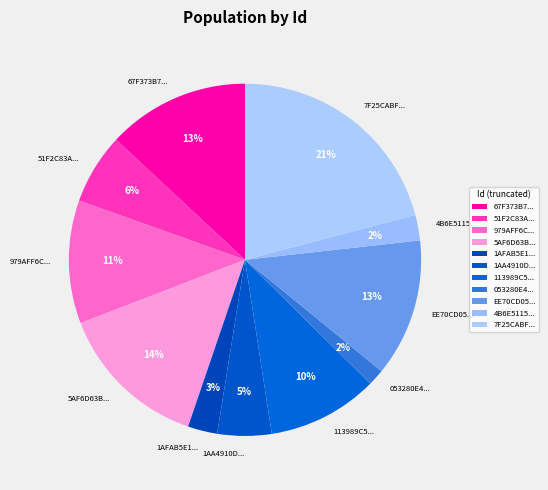

What is the largest slice in the pie chart?

7F25CABF...